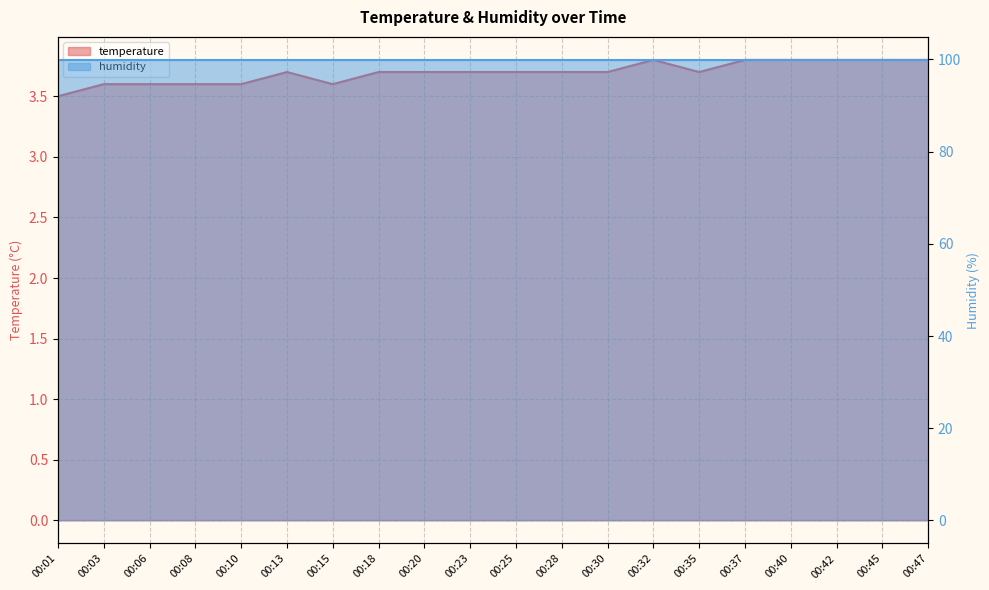

What is the approximate value at 00:32?

3.8